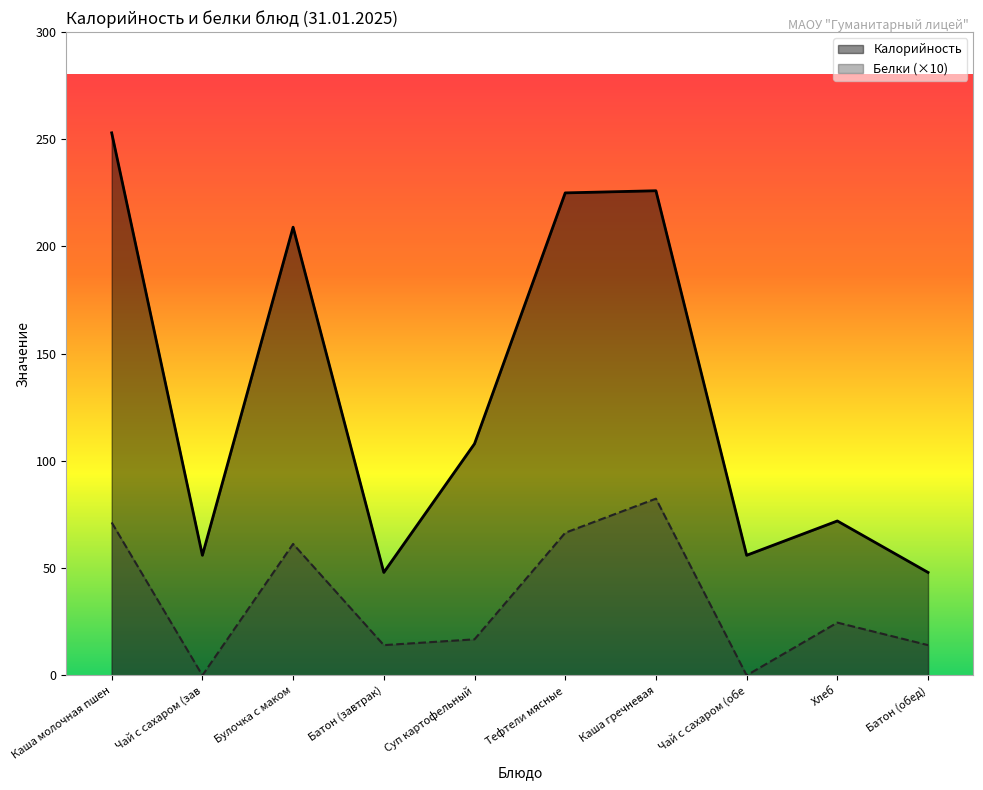

Reading left to right, list all the values displayed in this chart.

Калорийность: 253.0	56.0	209.0	48.0	108.0	225.0	226.0	56.0	72.0	48.0
Белки: 71.3	0.0	61.3	14.1	16.8	66.5	82.4	0.0	24.6	14.1